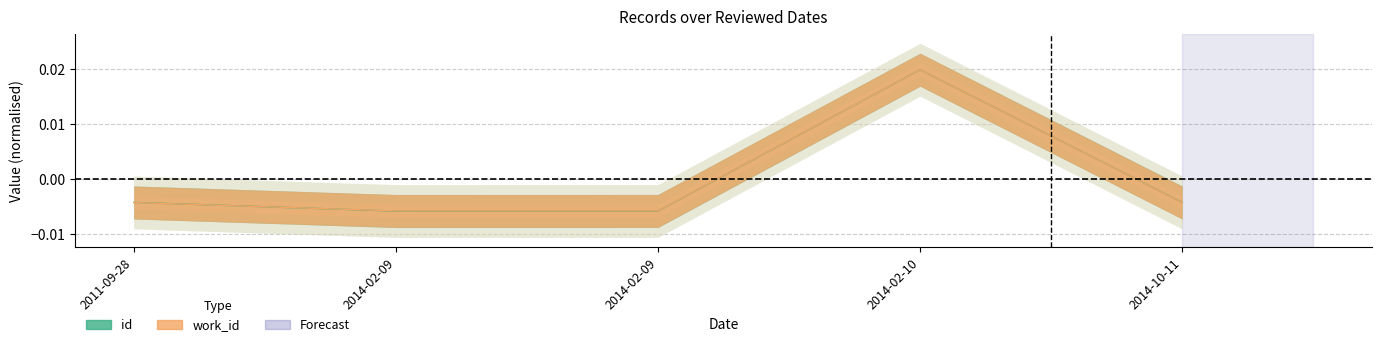

Is this an area chart (filled region under the line)?

No